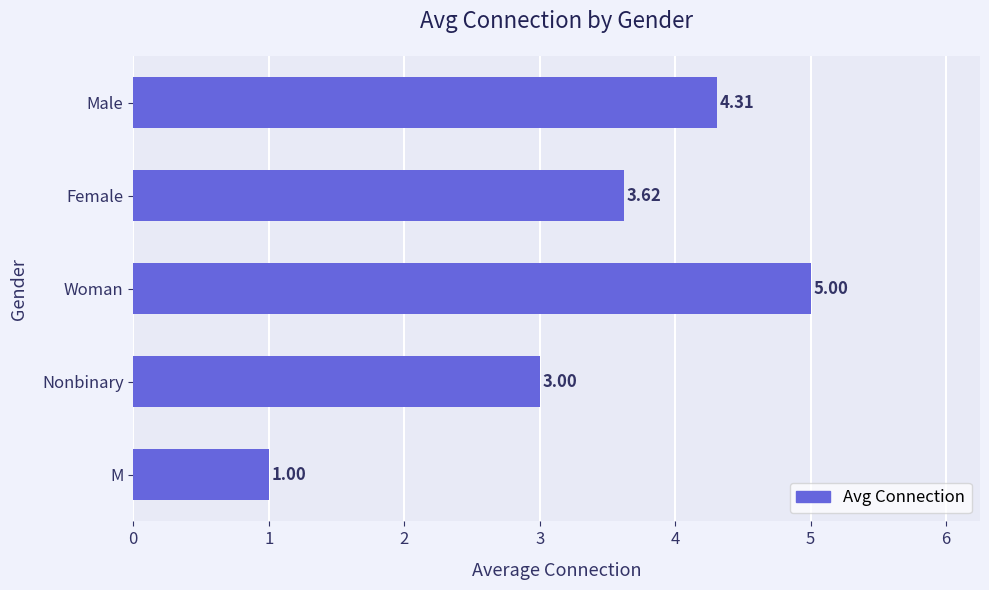

Does the chart contain stacked bars?

No